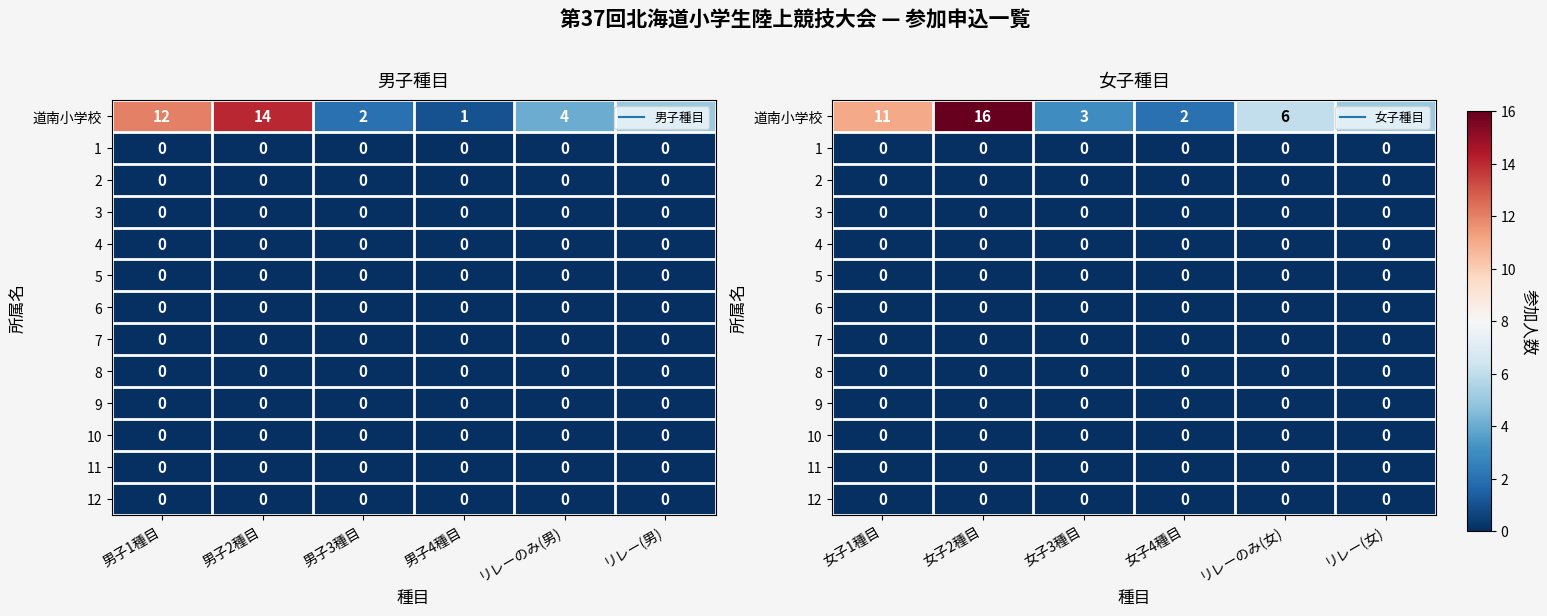

Which category has the lowest value in the 10 series?

女子1種目